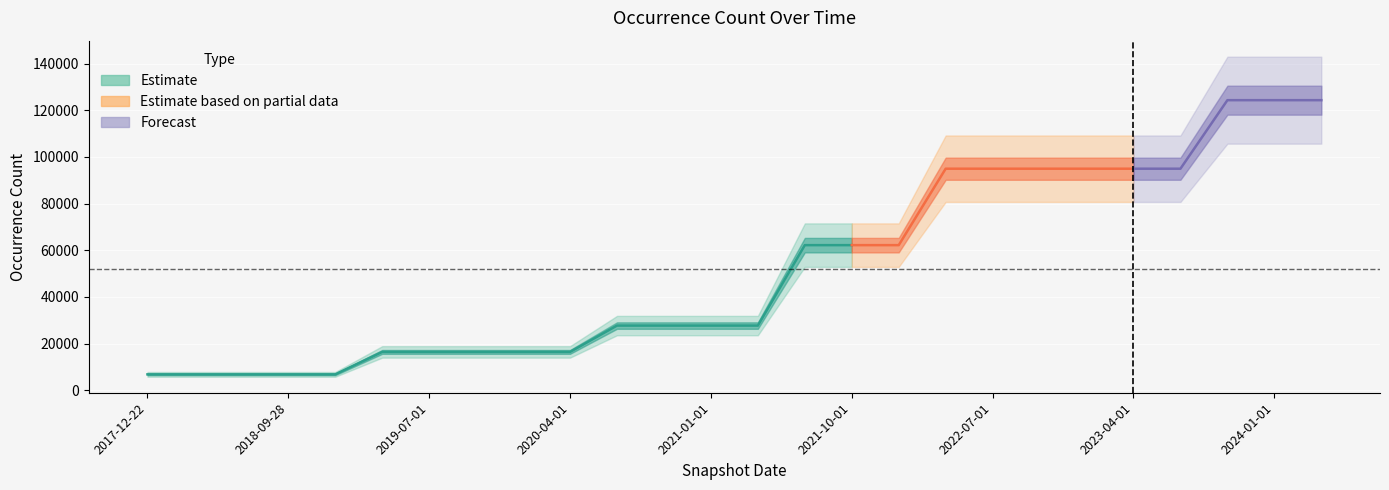

The value at 2022-01-01 is 84578. True or false?

False